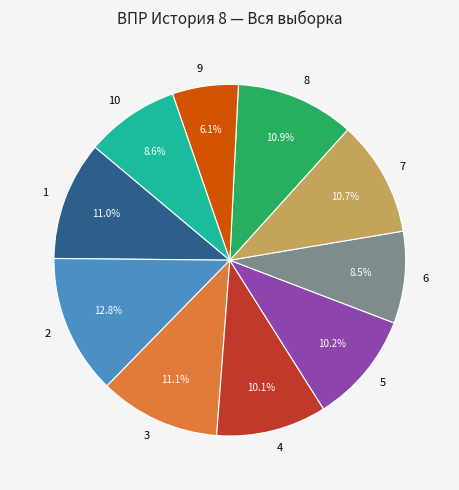

How many slices are in this pie chart?

10